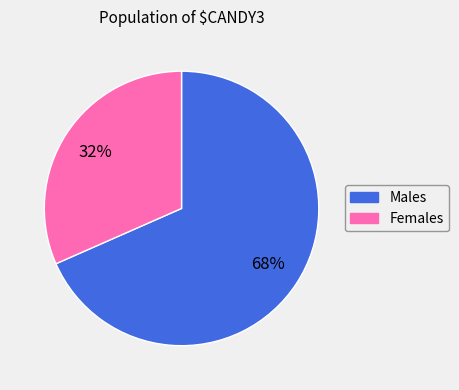

Rank the categories by value from highest to lowest.

Males, Females